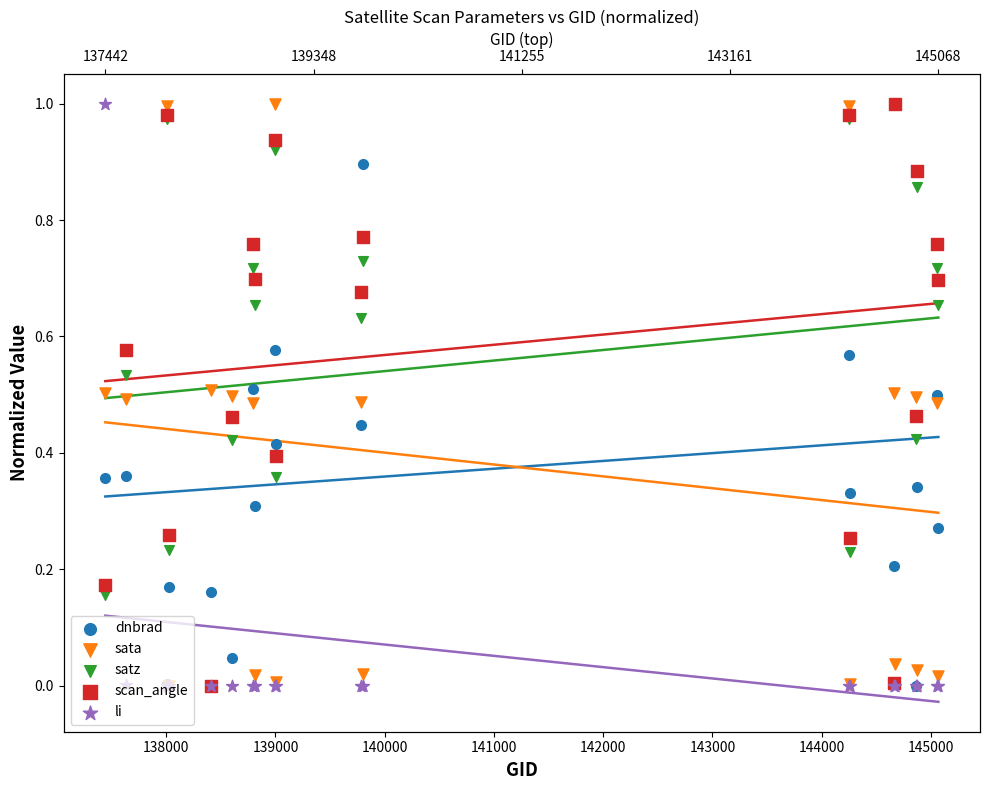

Which series contains the lowest Y value?

dnbrad